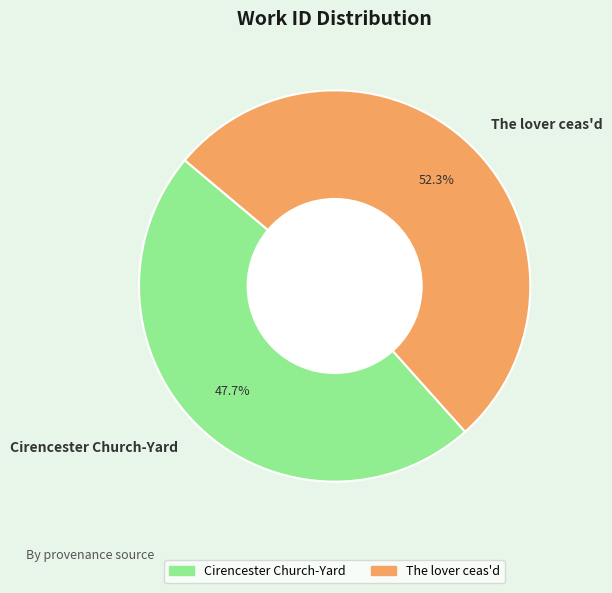

What is the ratio of the value at Cirencester Church-Yard to the value at The lover ceas'd?

0.9